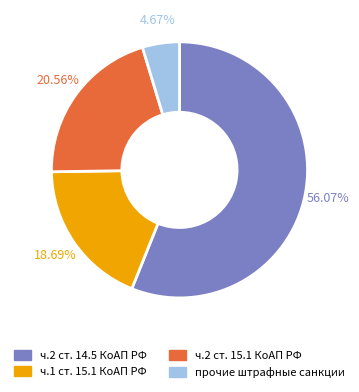

Do ч.2 ст. 14.5 КоАП РФ and прочие штрафные санкции together represent more than half of the pie?

Yes